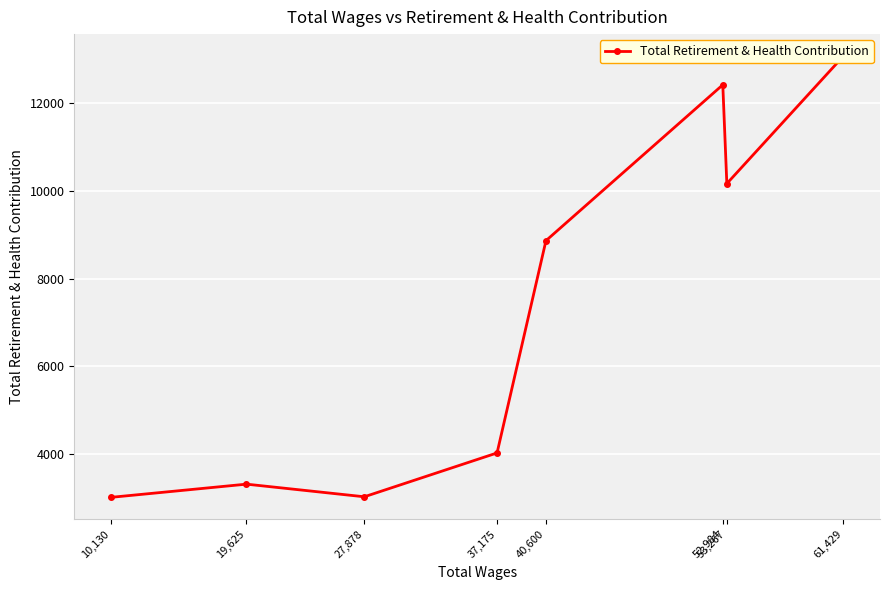

Approximately how many times larger is the value at 27,878 compared to 37,175?

0.8